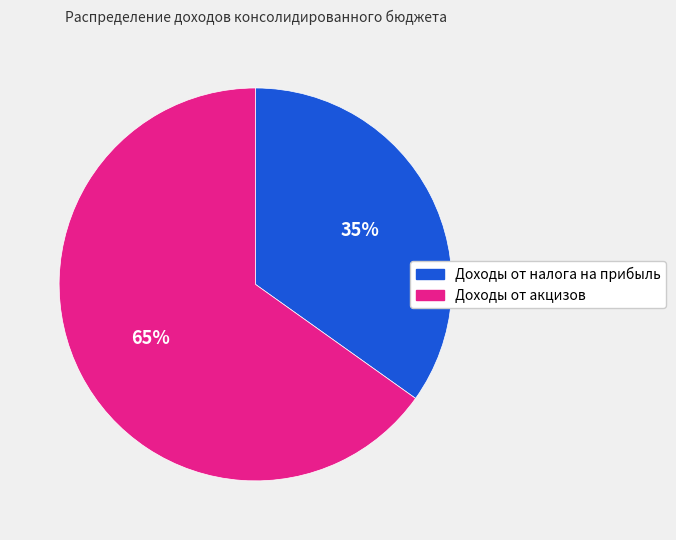

Which category has the smallest portion of the pie?

Доходы от налога на прибыль